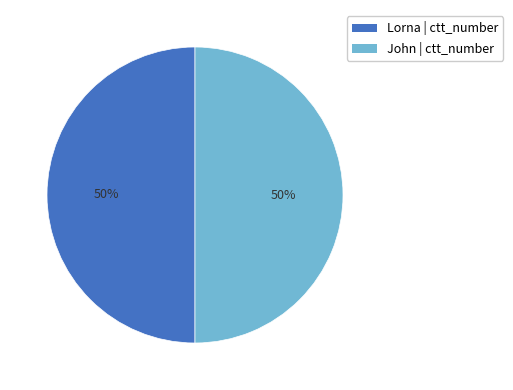

What is the ratio of the value at Lorna to the value at John?

1.0